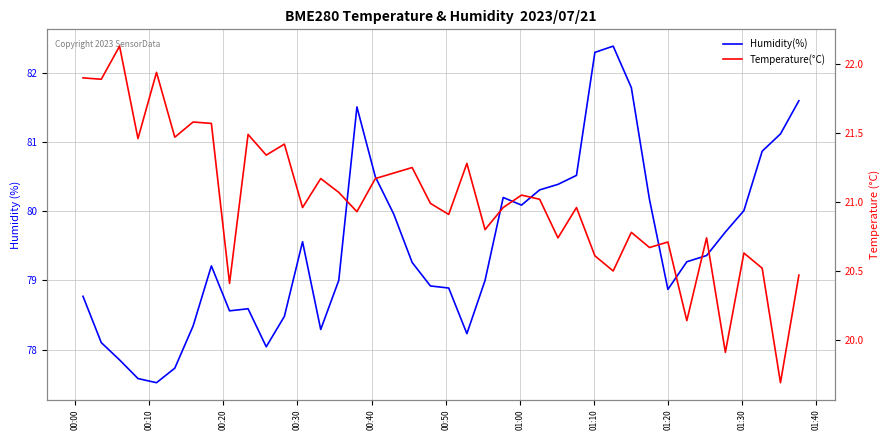

What are all the series names shown in the legend?

Humidity(%), Temperature(°C)